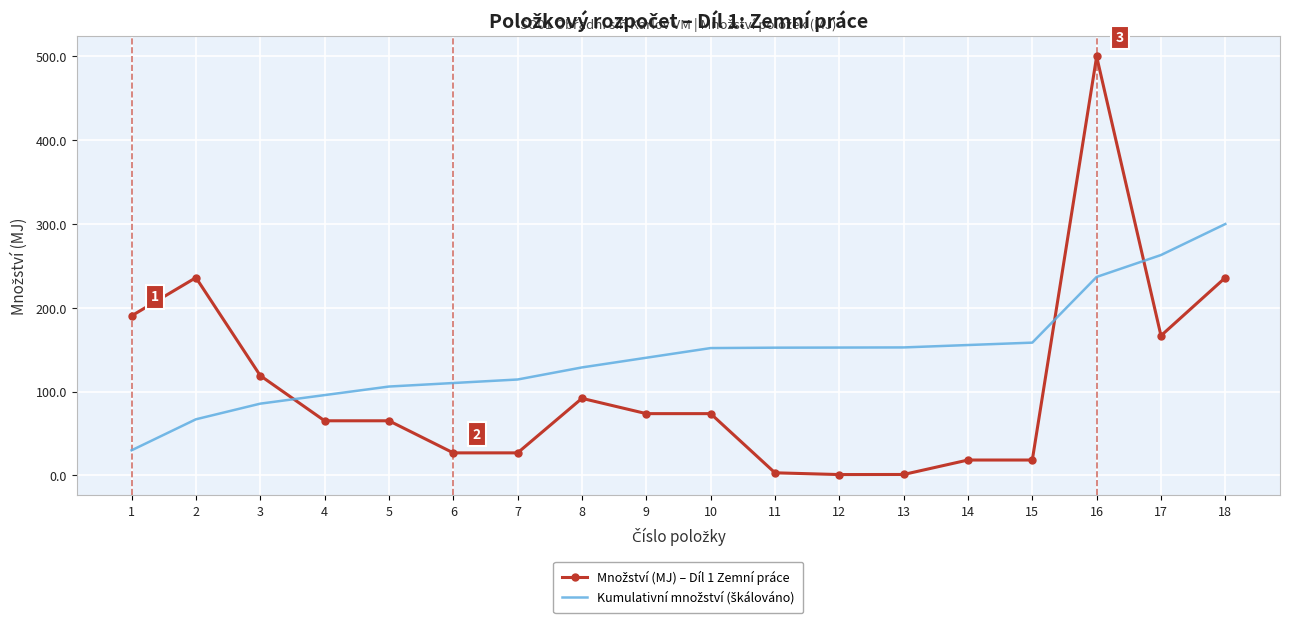

What is the maximum value shown in the chart?

500.0